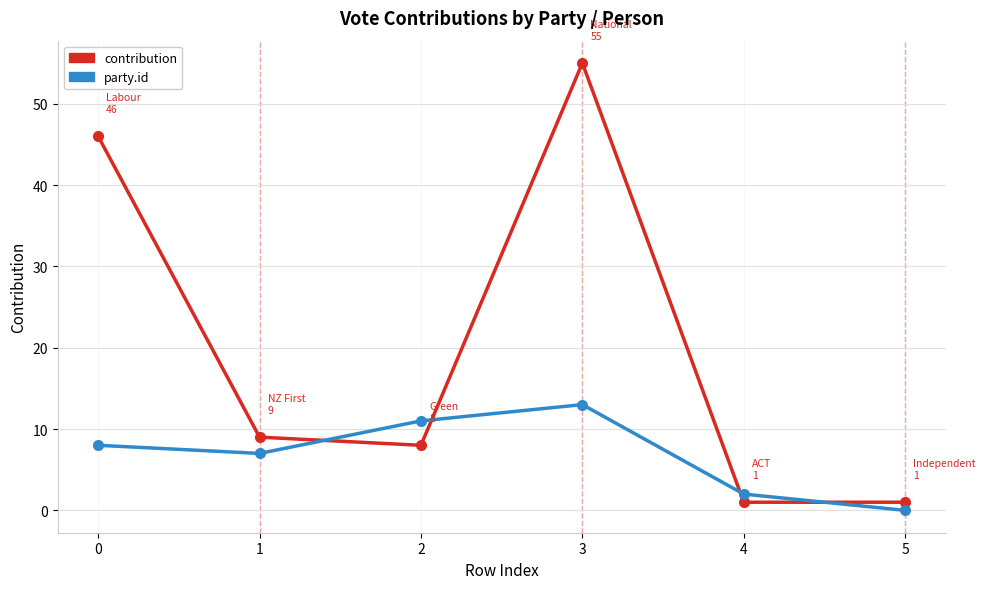

At which label does party.id reach its minimum?

5